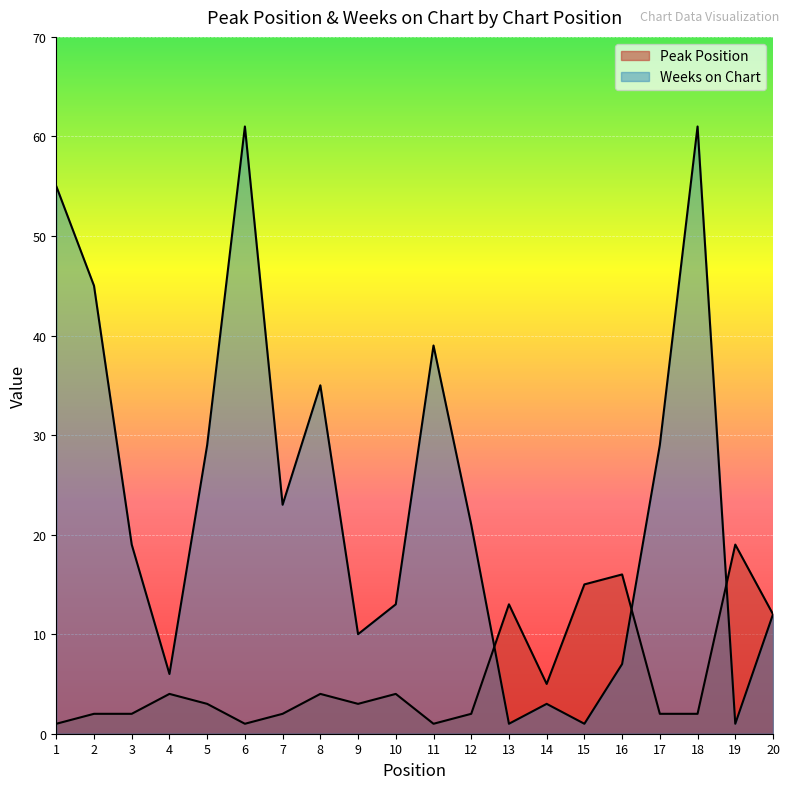

At which category is the sum across all series the highest?

18